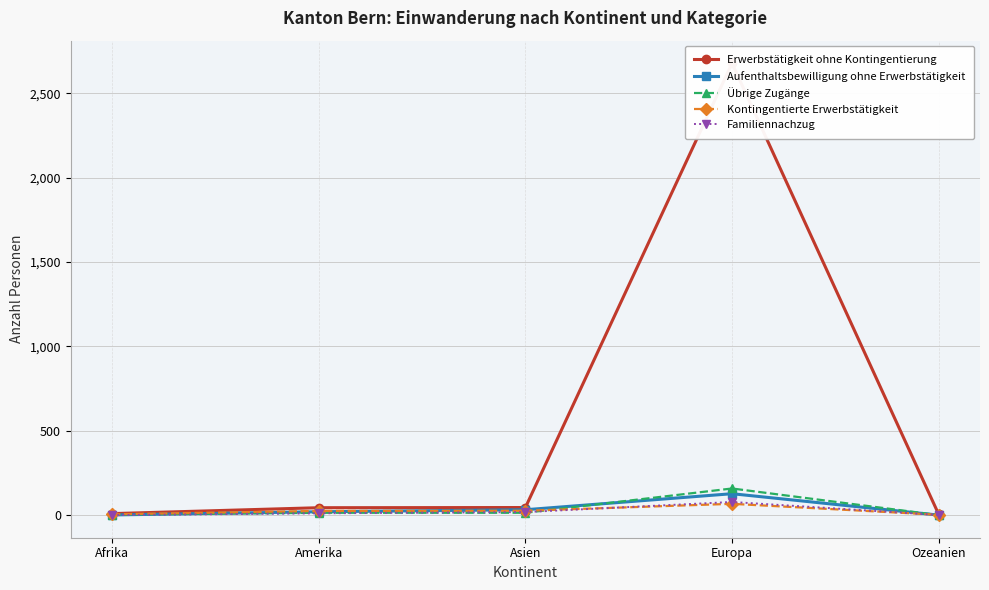

What is the label of the 1st point from the left?

Afrika